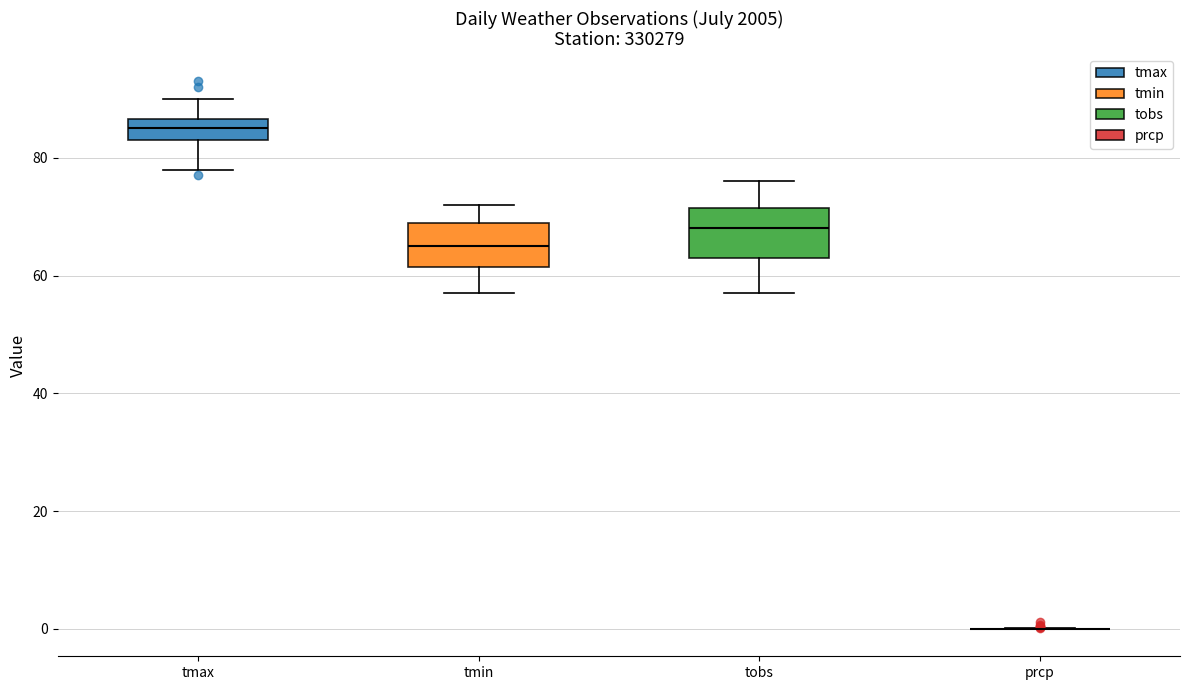

Reading left to right, read every box against the y-axis: the position of its median line, the range the box covers, and the ends of its whiskers. The values are not printed on the chart, so give them approximately, as read against the axis.

tmax: median 86 (inside the box), box 84 to 86, whiskers 78 to 90
tmin: median 66, box 62 to 70, whiskers 58 to 72
tobs: median 68, box 64 to 72, whiskers 58 to 76
prcp: box collapsed to a line at 0, whiskers 0 to 0